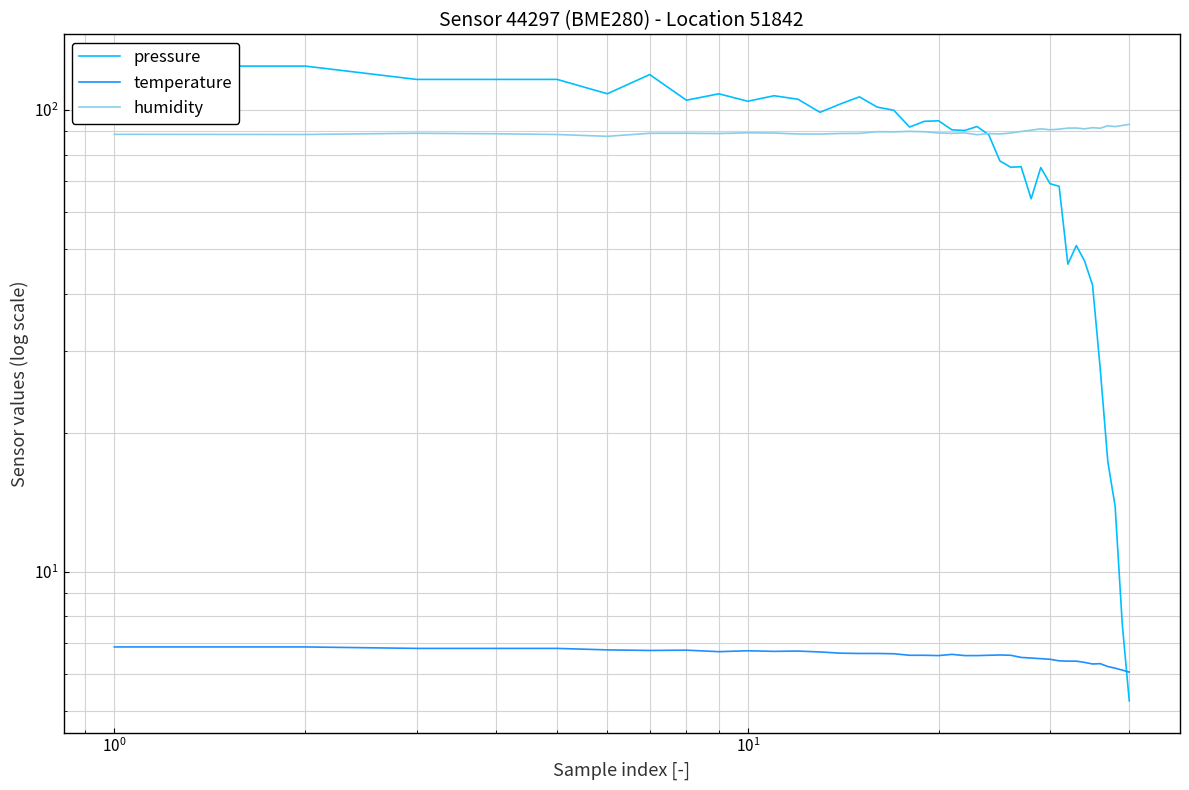

Which series has the widest spread of values?

pressure